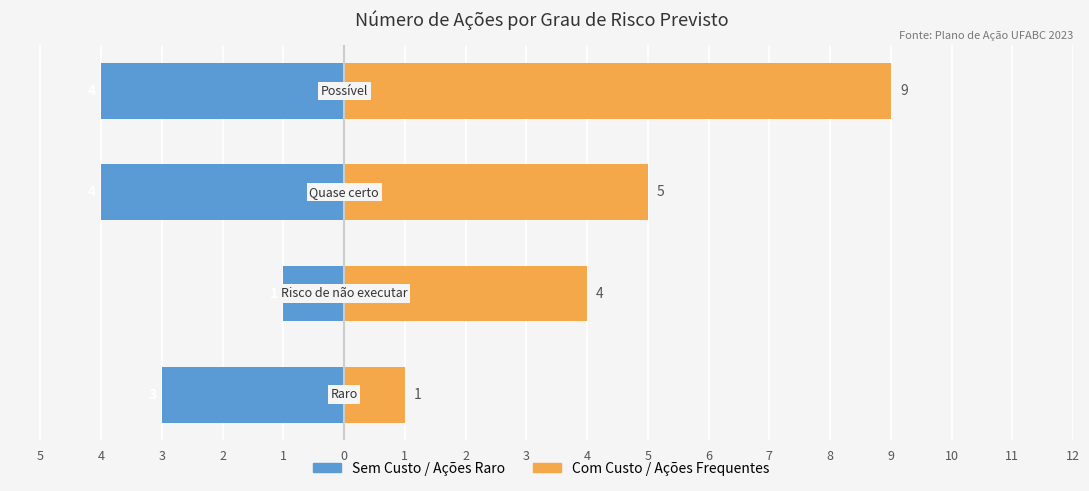

The value of Com Custo / Frequente at 4 is 2. True or false?

False